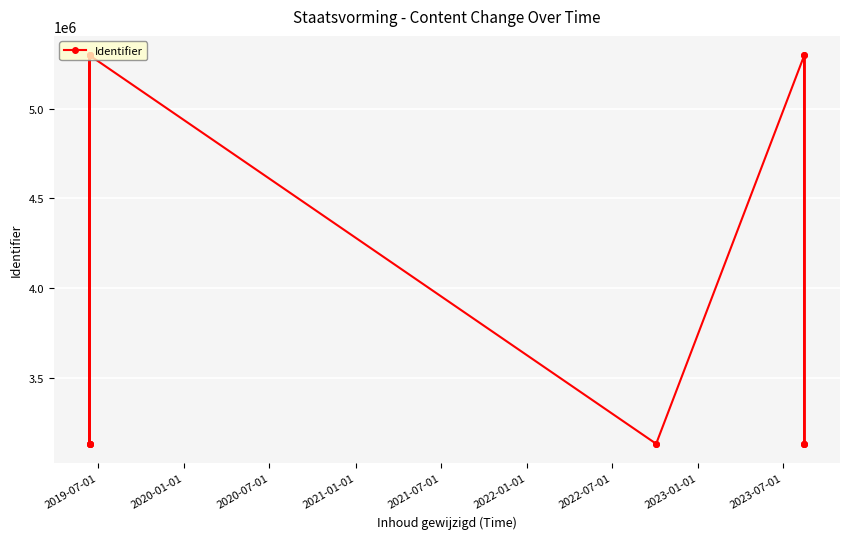

Reading right to left, what are all the values shown in this chart?

3134186	3134184	5296042	3134179	5296037	3134177	3134174	5296044	3134187	3134190	5296041	3134181	3134175	5296035